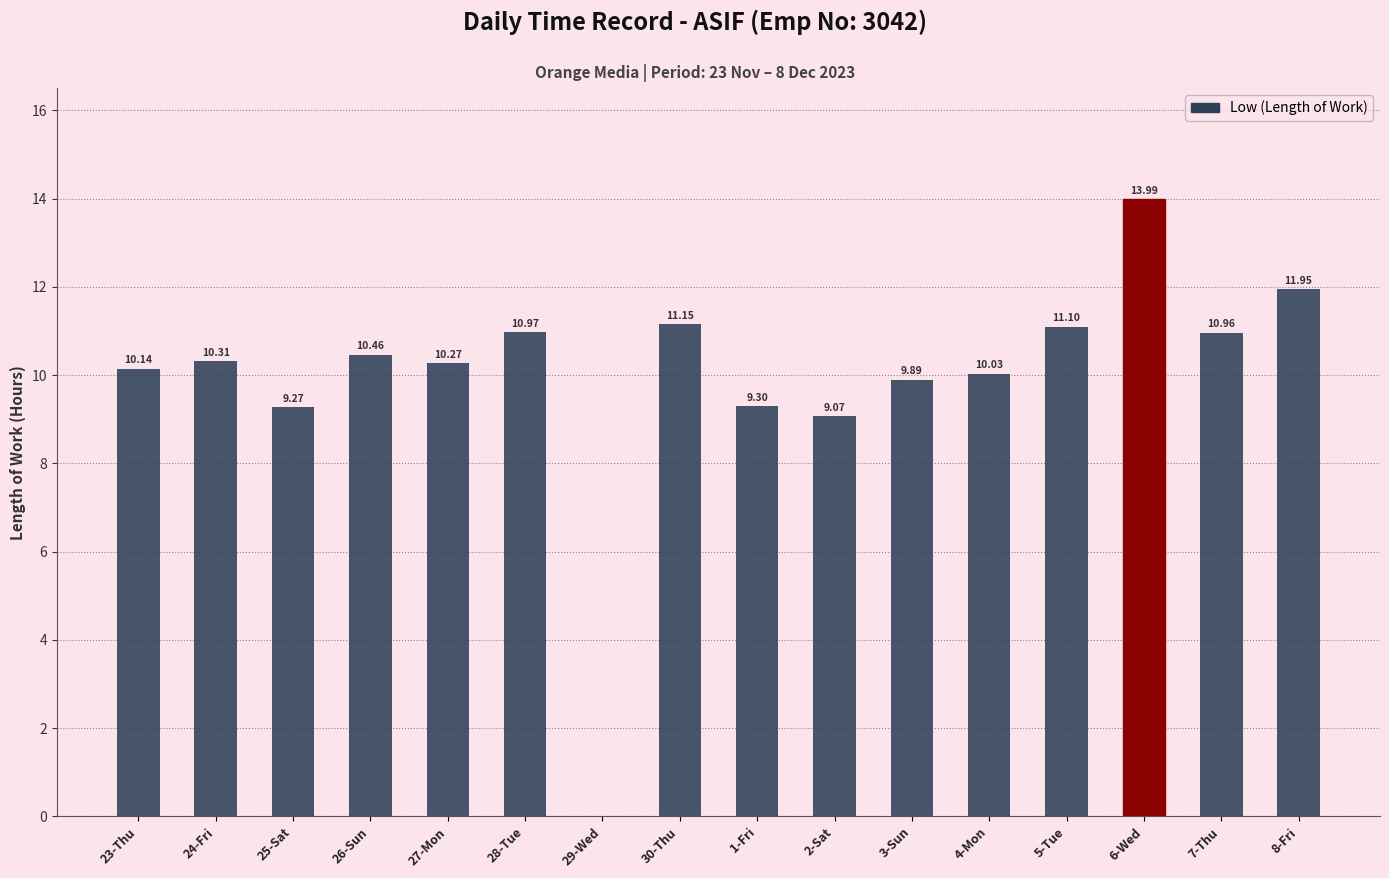

How many positive values are there?

15